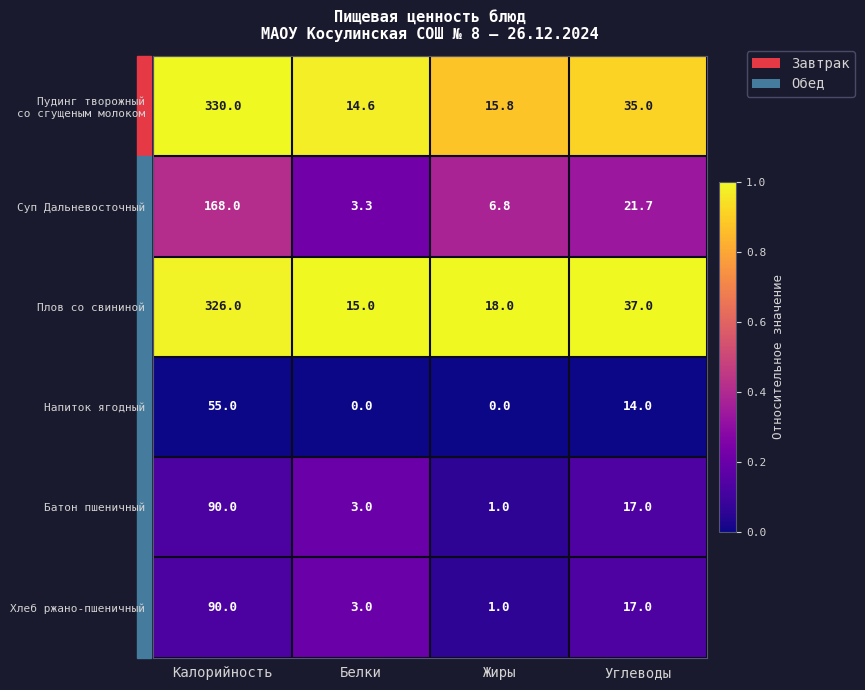

What is the sum of all Плов со свининой values?

396.0